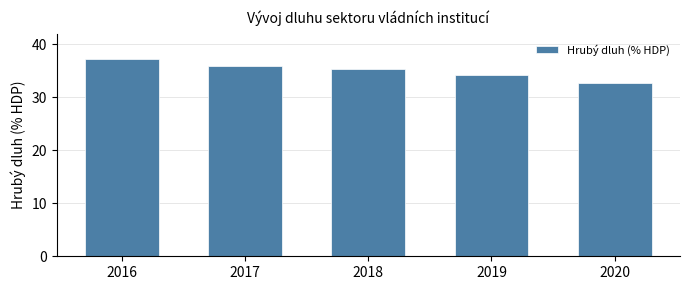

Reading left to right, extract all data points from this chart.

37.2	36.0	35.3	34.3	32.7